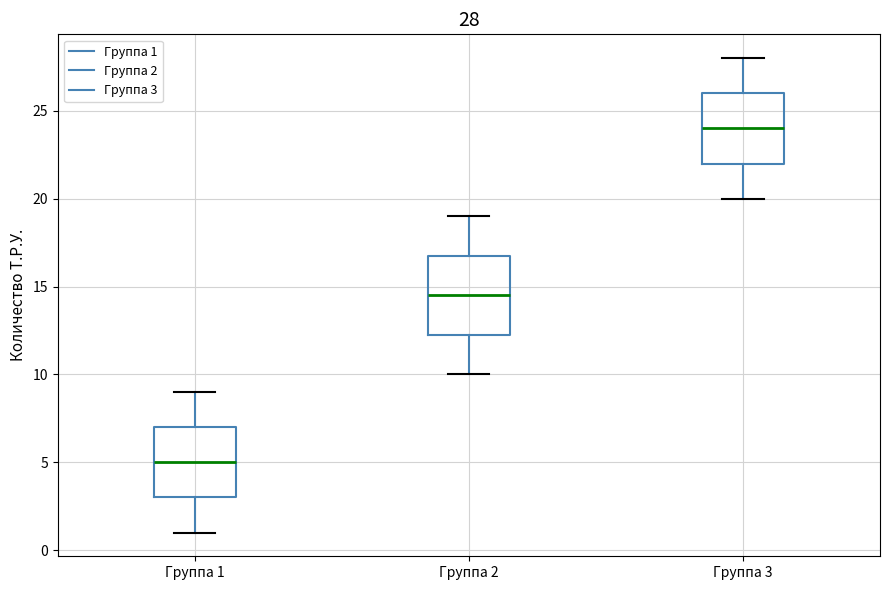

Which box's median line is the highest?

Группа 3